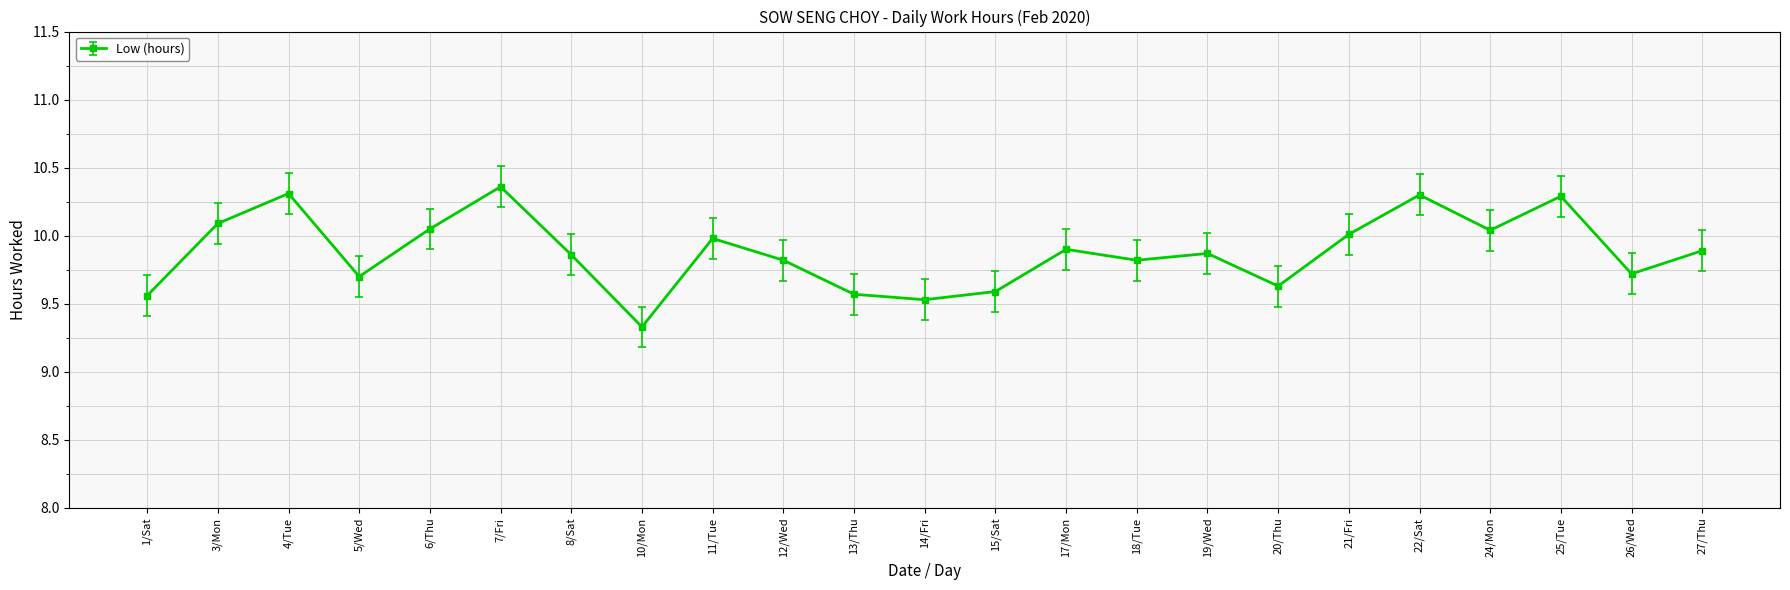

What is the difference between the values at 14/Fri and 20/Thu?

0.1